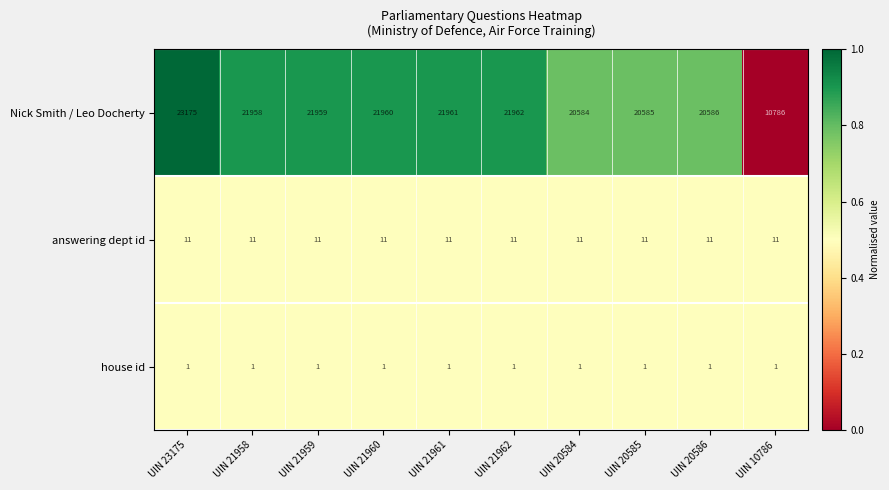

Reading right to left, transcribe all the data shown in this chart.

Nick Smith / Leo Docherty: UIN 10786=10786	UIN 20586=20586	UIN 20585=20585	UIN 20584=20584	UIN 21962=21962	UIN 21961=21961	UIN 21960=21960	UIN 21959=21959	UIN 21958=21958	UIN 23175=23175
answering dept id: UIN 10786=11	UIN 20586=11	UIN 20585=11	UIN 20584=11	UIN 21962=11	UIN 21961=11	UIN 21960=11	UIN 21959=11	UIN 21958=11	UIN 23175=11
house id: UIN 10786=1	UIN 20586=1	UIN 20585=1	UIN 20584=1	UIN 21962=1	UIN 21961=1	UIN 21960=1	UIN 21959=1	UIN 21958=1	UIN 23175=1